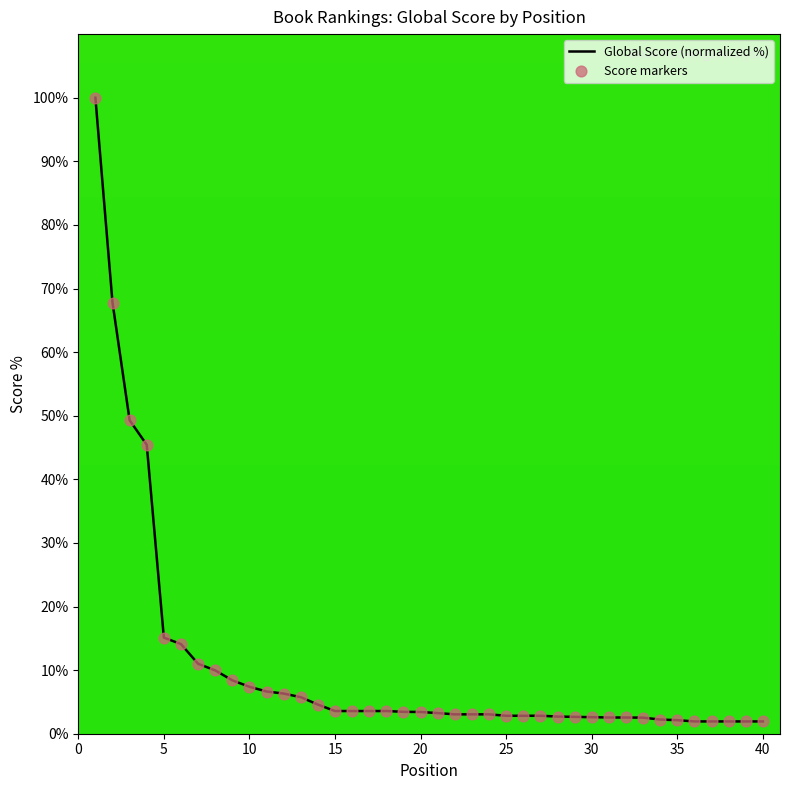

What is the greatest value displayed?

100.0